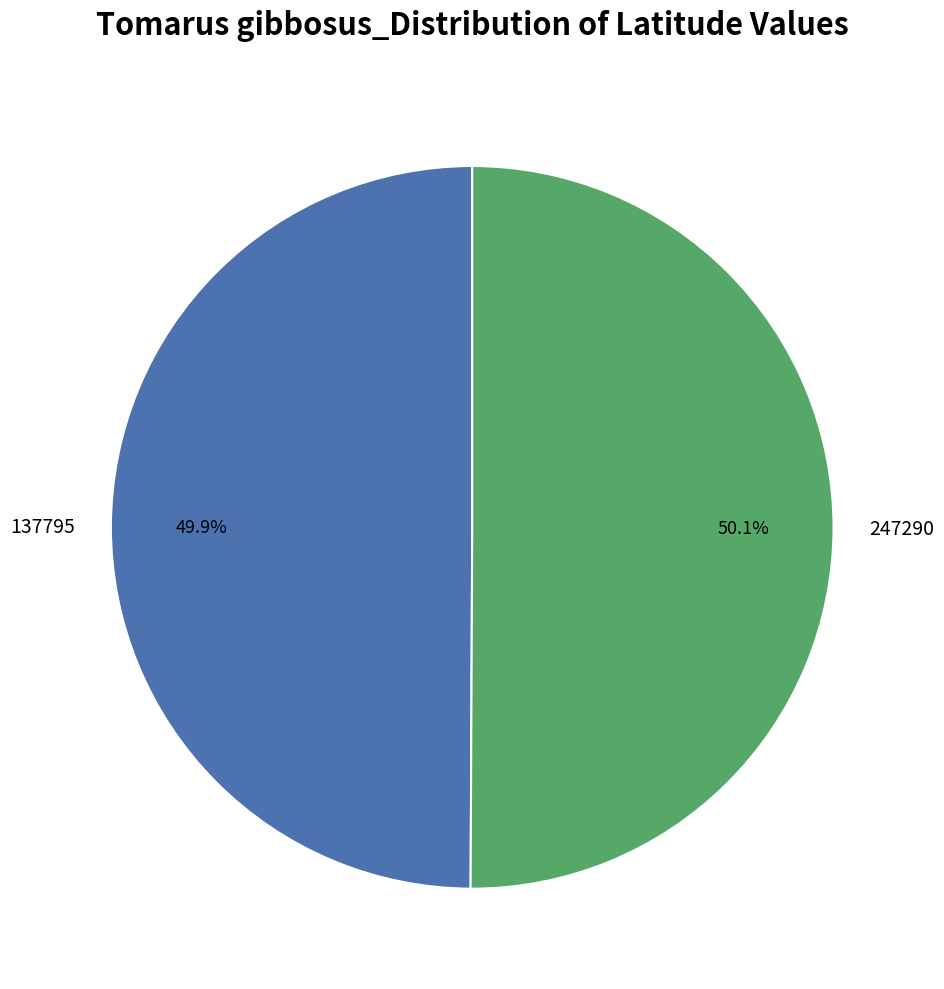

Is there any slice that represents more than half of the pie?

Yes